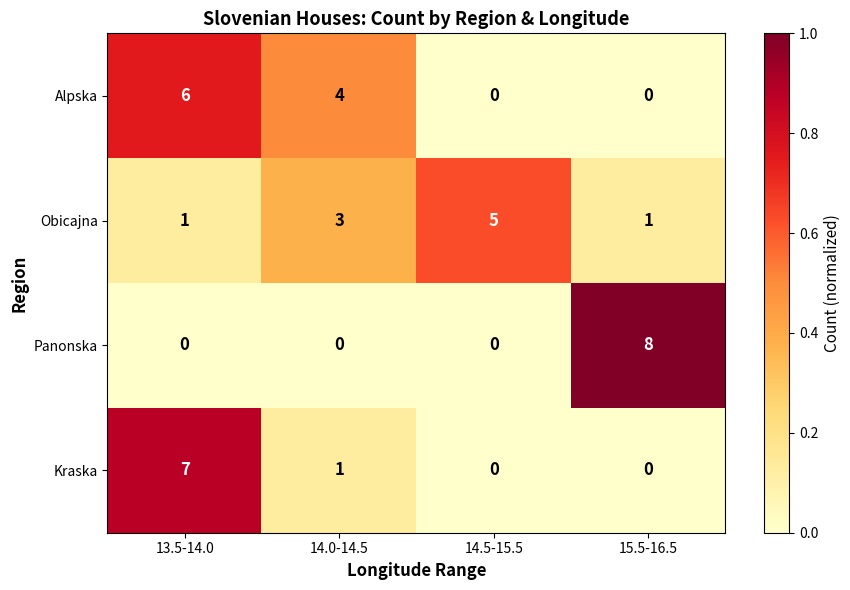

The Panonska series shows 3 at 14.5-15.5. True or false?

False